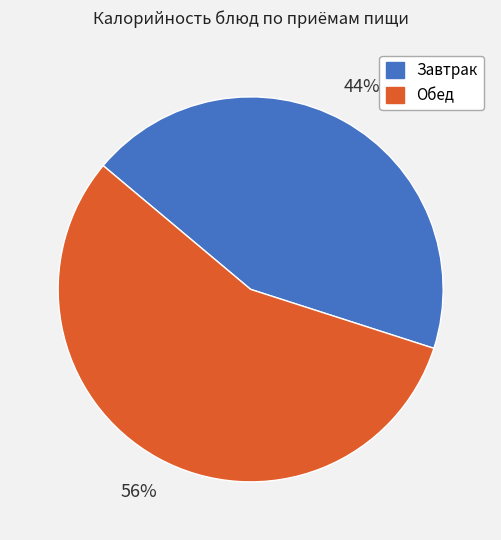

Approximately how many times larger is the value at Завтрак compared to Обед?

0.8